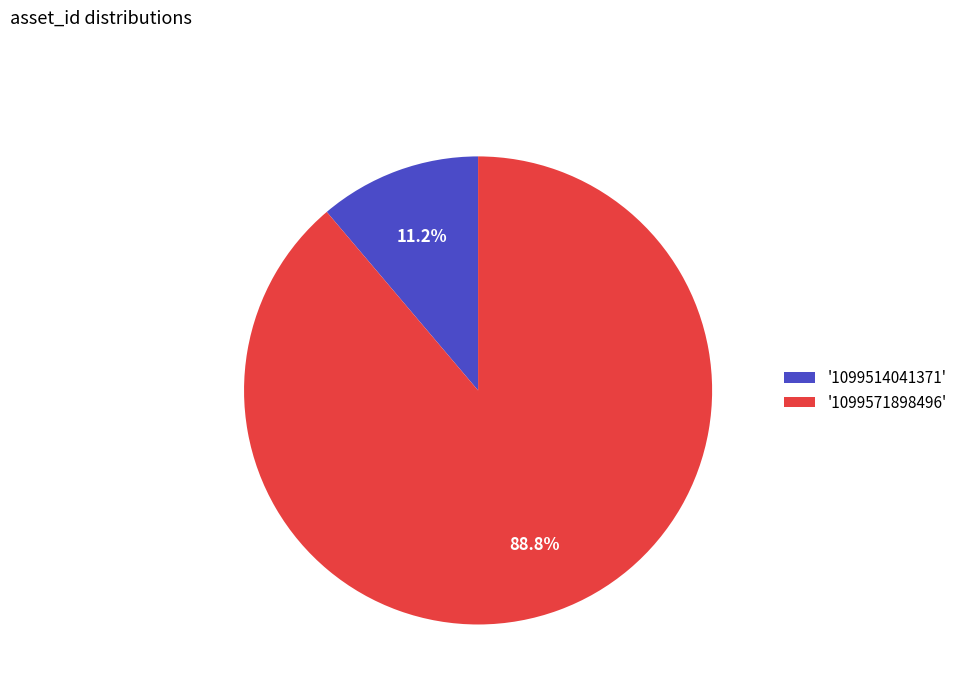

Count the number of slices in the pie.

2